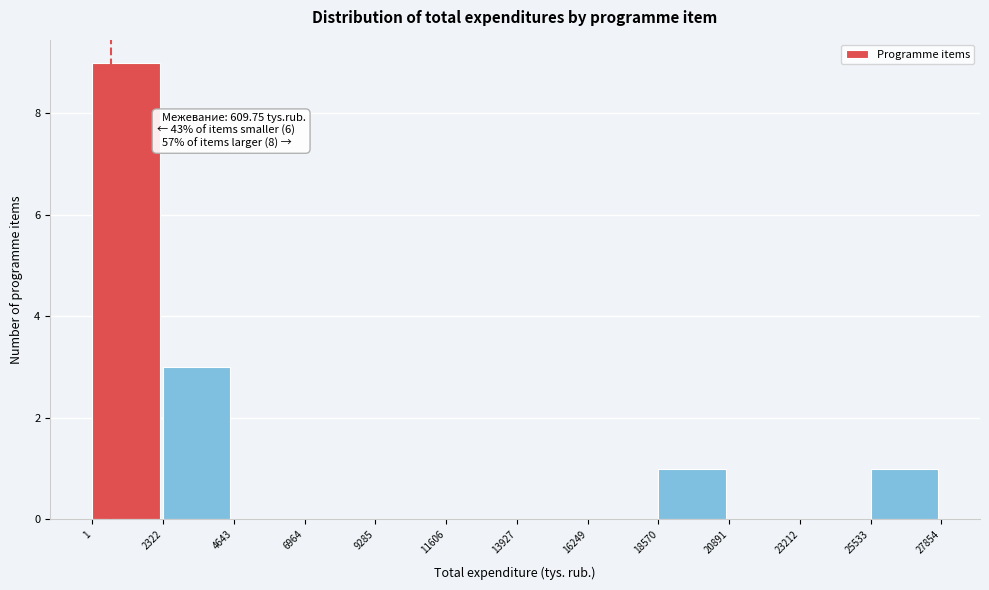

Which range on the x-axis has the tallest bar?

1 to 2322